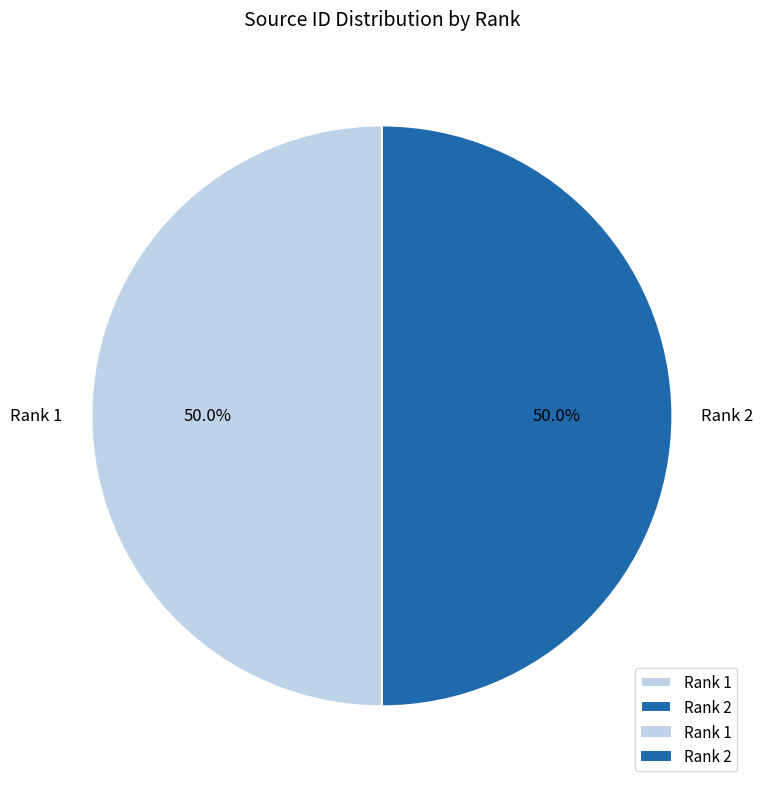

Combined, what portion of the pie is Rank 1 and Rank 2?

100.0%